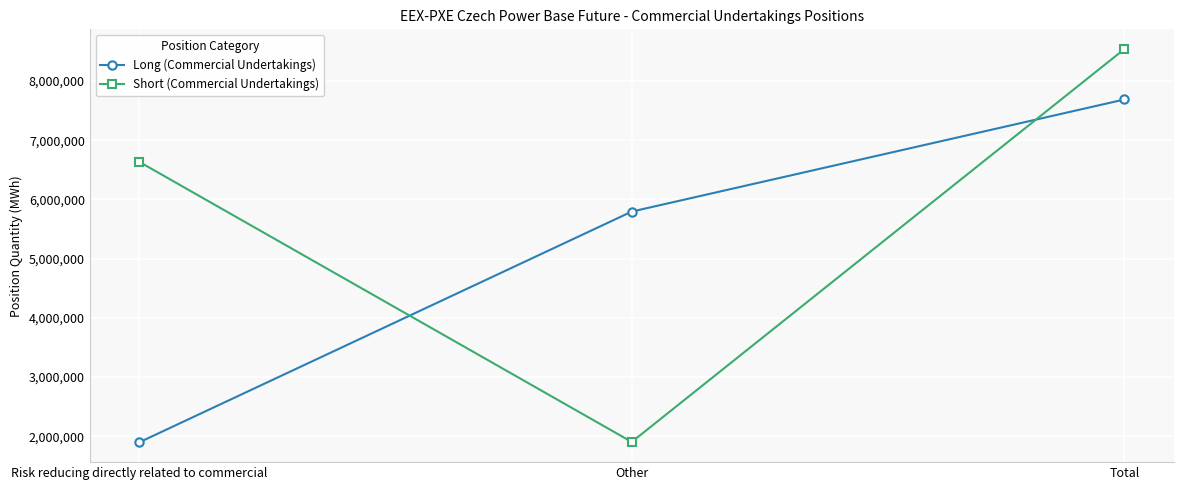

At how many categories does at least one series exceed 4117543?

3